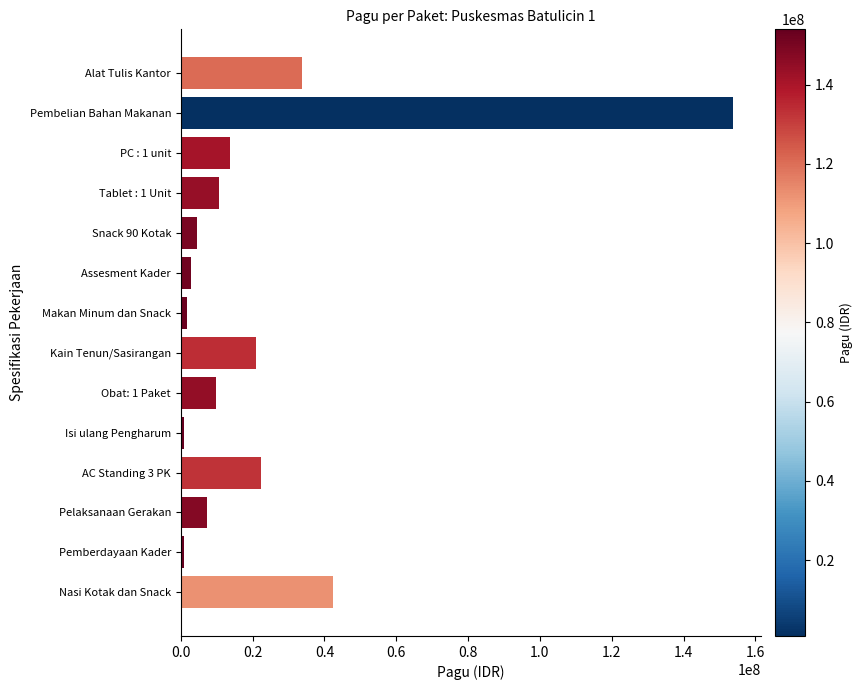

Between Alat Tulis Kantor and AC Standing 3 PK, which is larger?

Alat Tulis Kantor